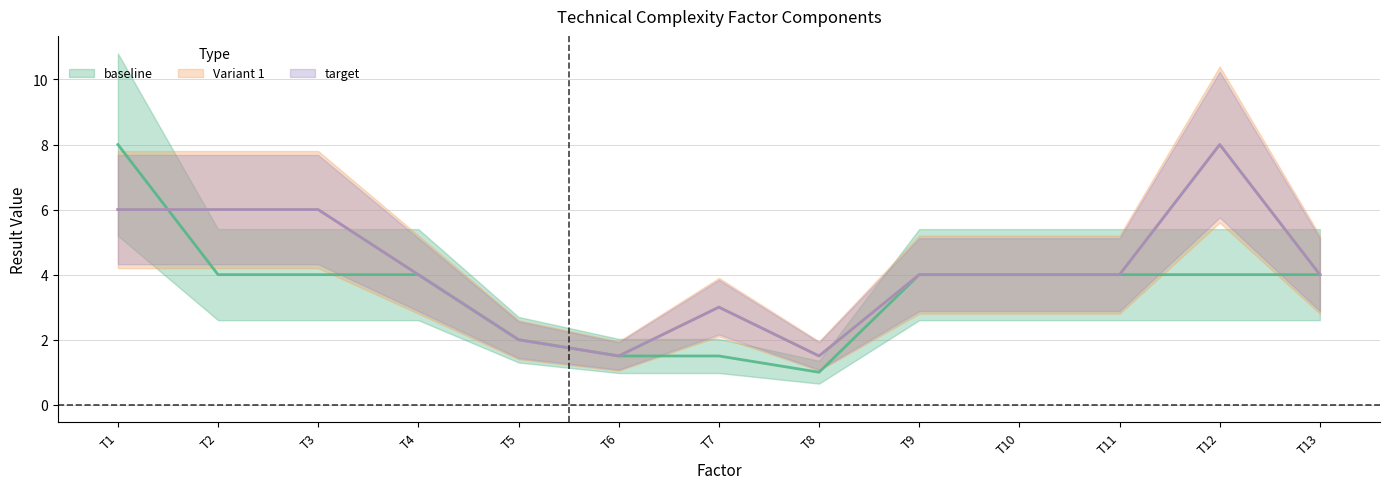

What is the difference between the second highest and minimum values in the target series?

4.5